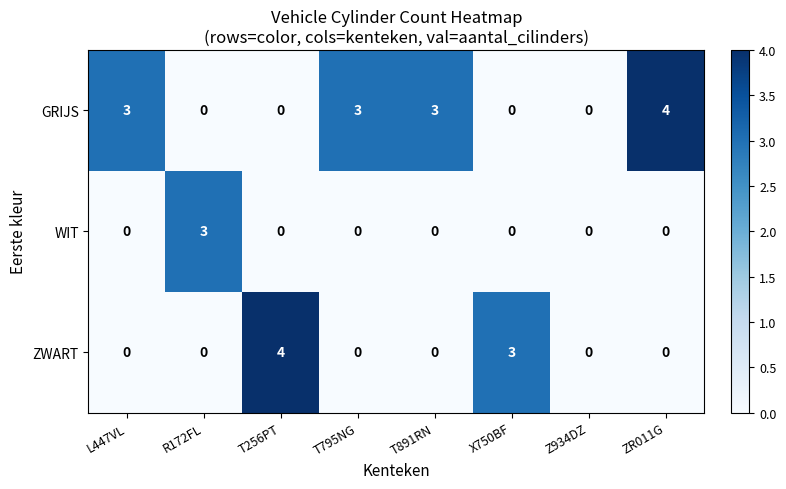

What is the approximate value of ZWART at X750BF?

3